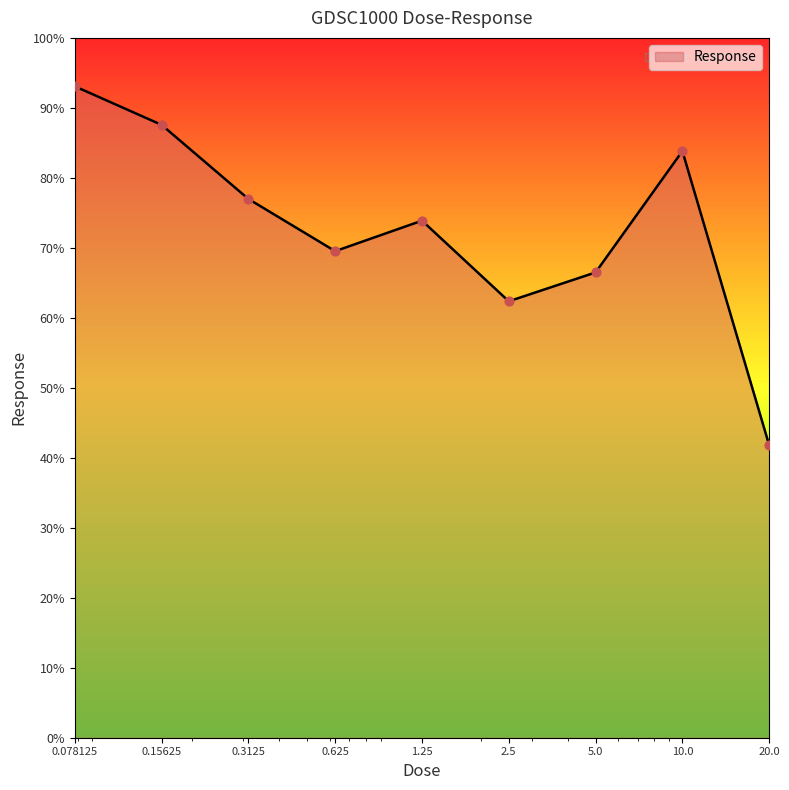

What is the maximum value shown in the chart?

93.1